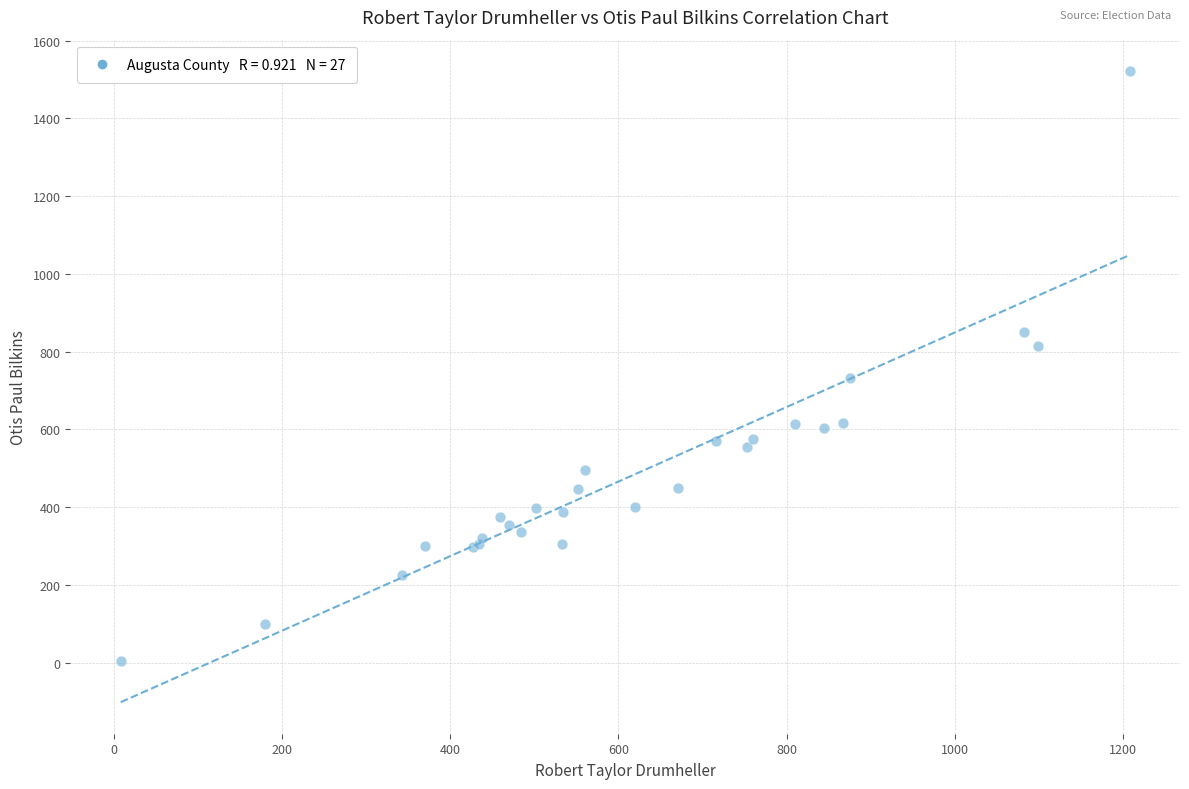

What Y value in the scatter plot is closest to 763?

733